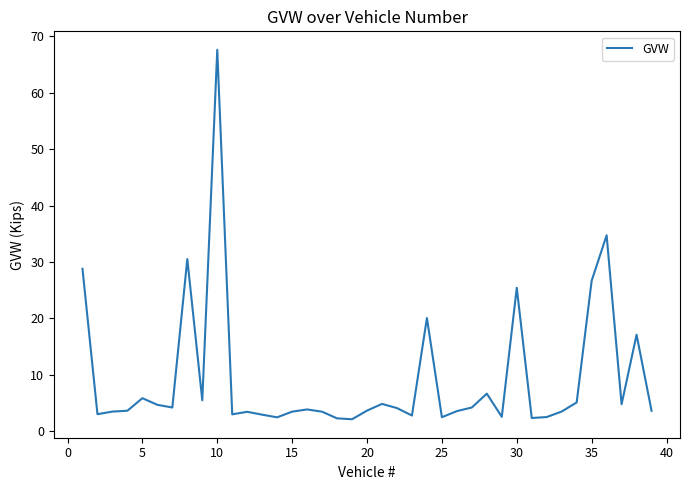

Does the chart have visible grid lines?

No